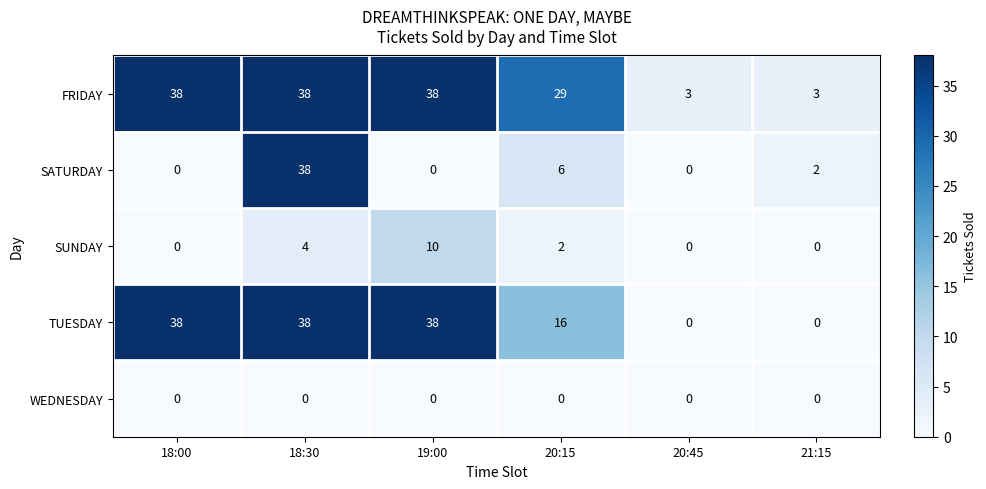

Is it true that SUNDAY equals 0 at 20:45?

True